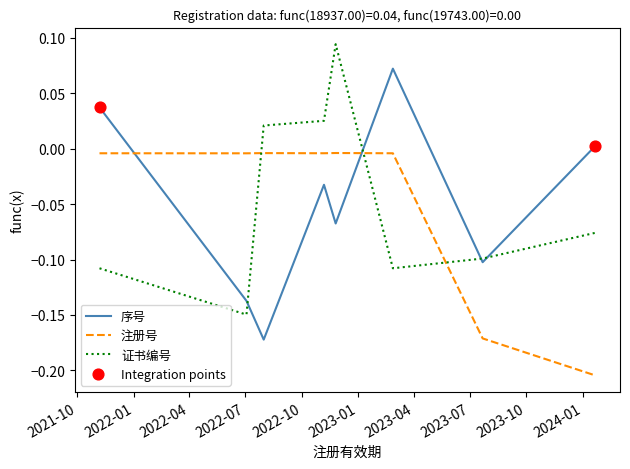

After their last crossing, which series has the higher values: 注册号 or 证书编号?

证书编号